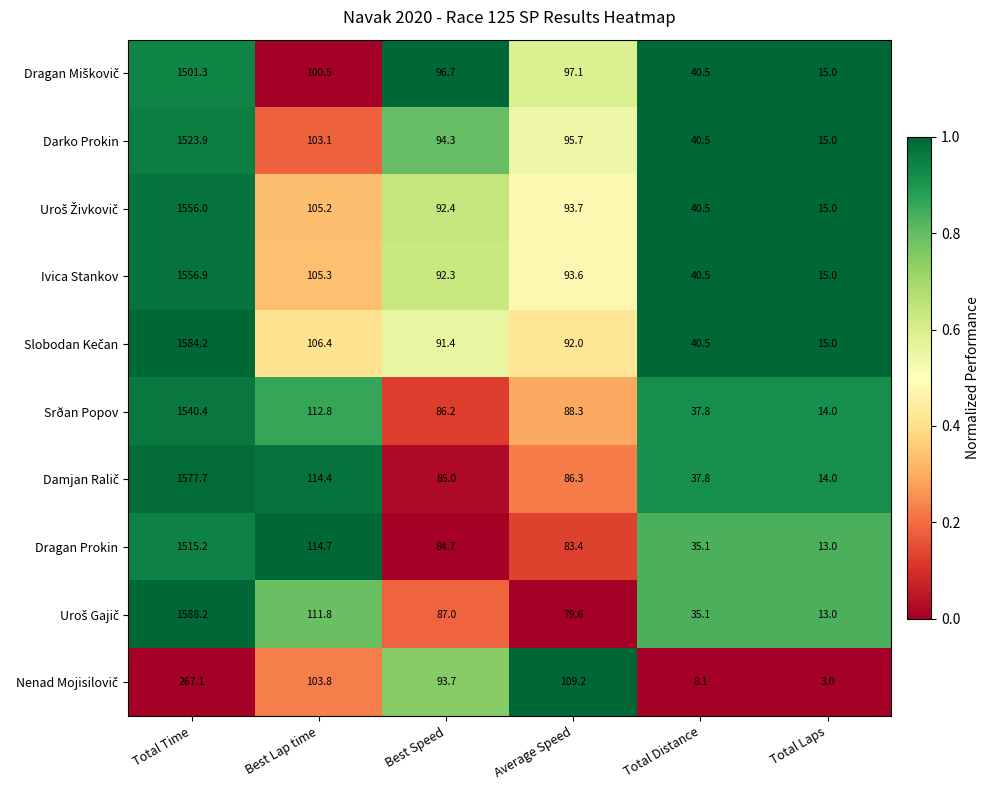

Which category has the lowest value in the Srðan Popov series?

Total Laps